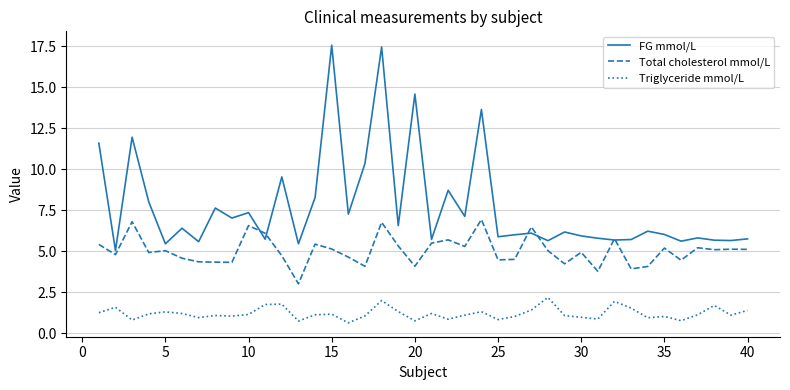

Rank the series by their average value, from lowest to highest.

Triglyceride mmol/L, Total cholesterol mmol/L, FG mmol/L